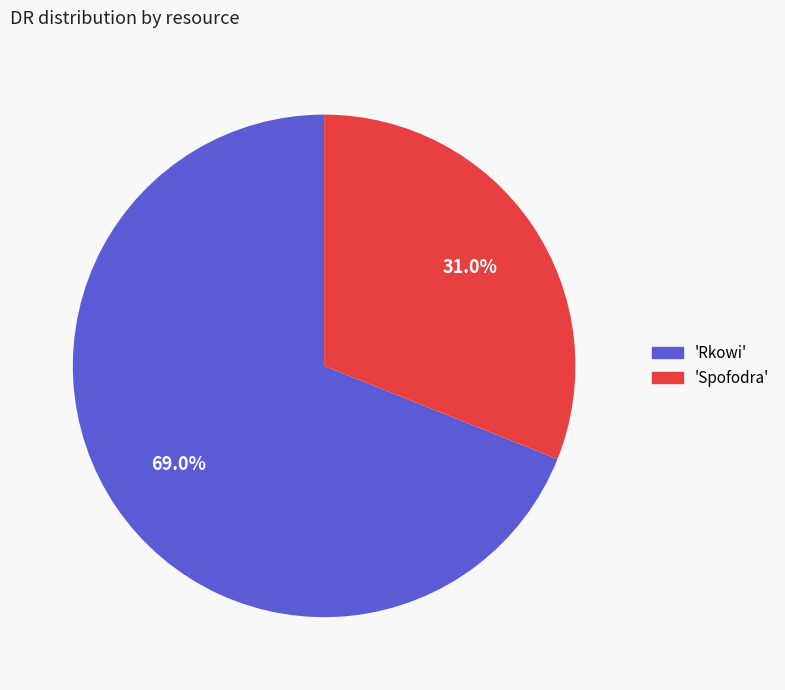

Is there any slice that represents more than half of the pie?

Yes